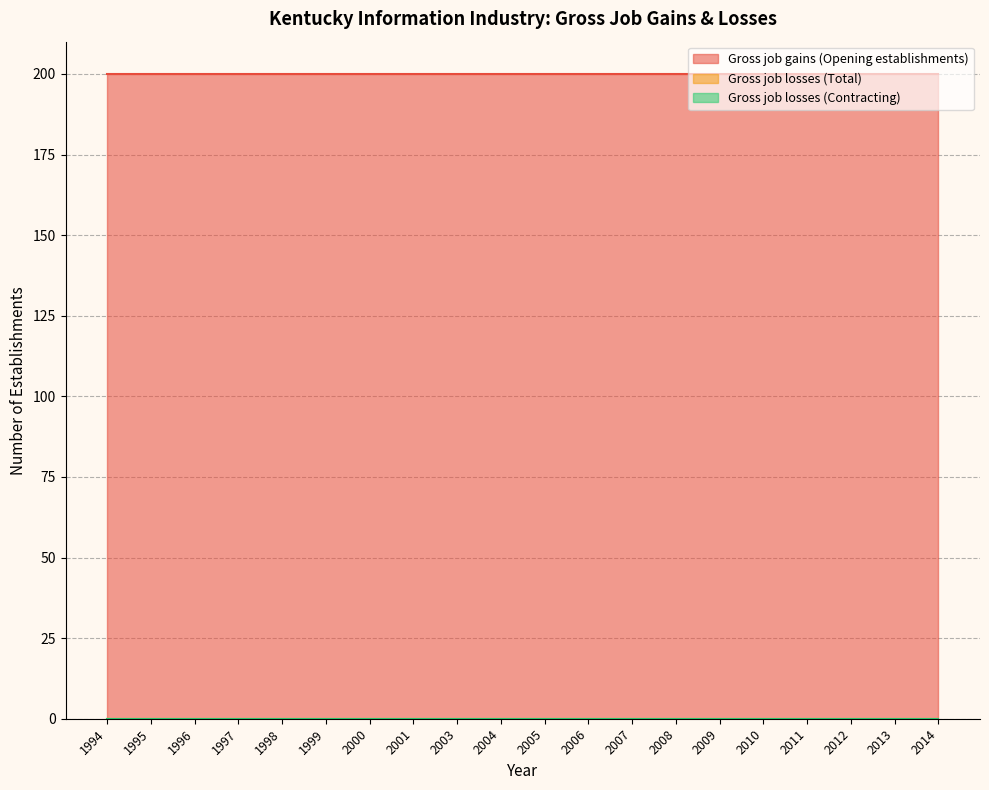

Which series has the largest range (max minus min)?

Gross job gains (Opening establishments)